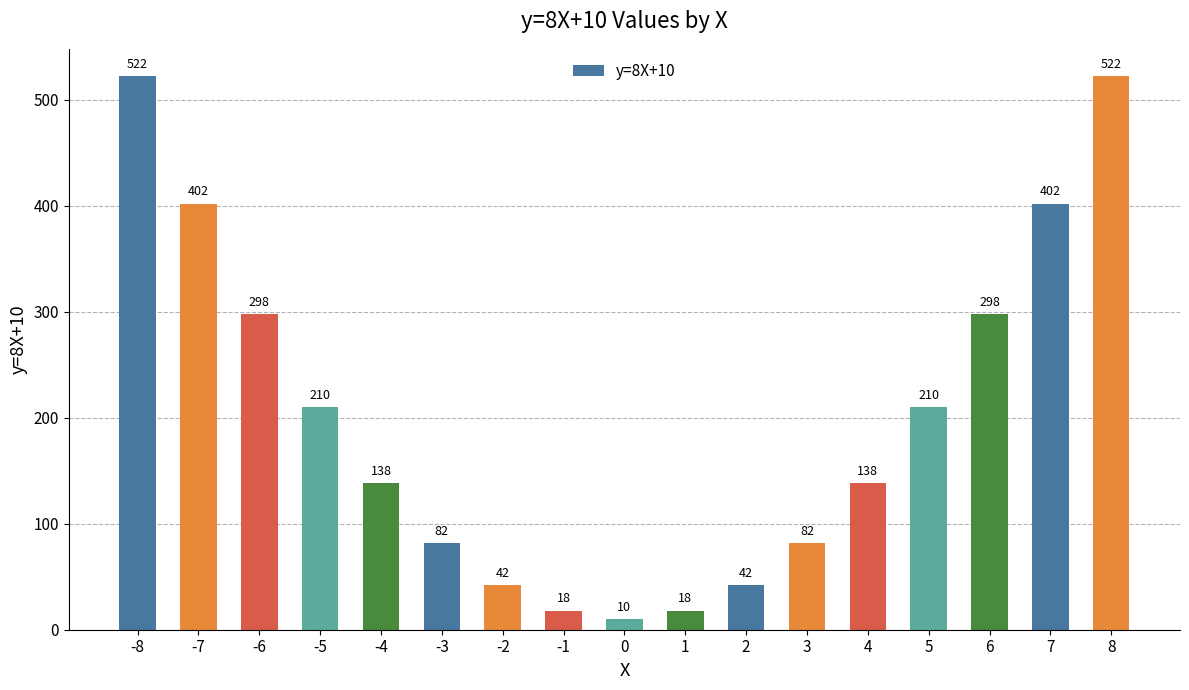

What is the value of the 13th bar from the left?

138